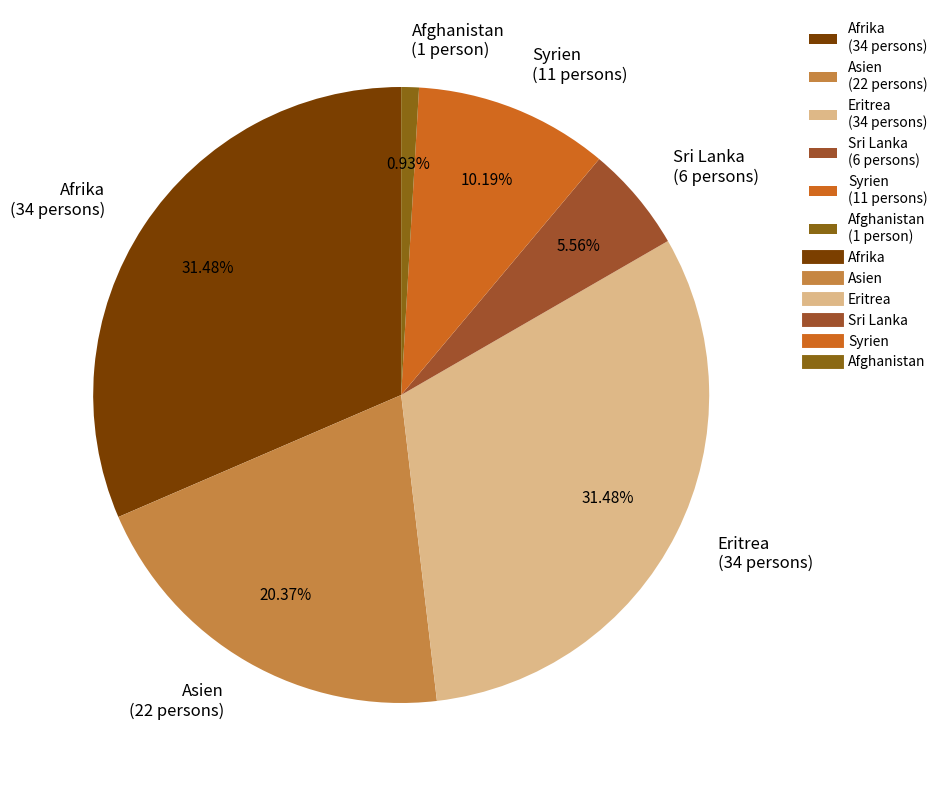

What is the ratio of the value at Syrien (11 persons) to the value at Sri Lanka (6 persons)?

1.8